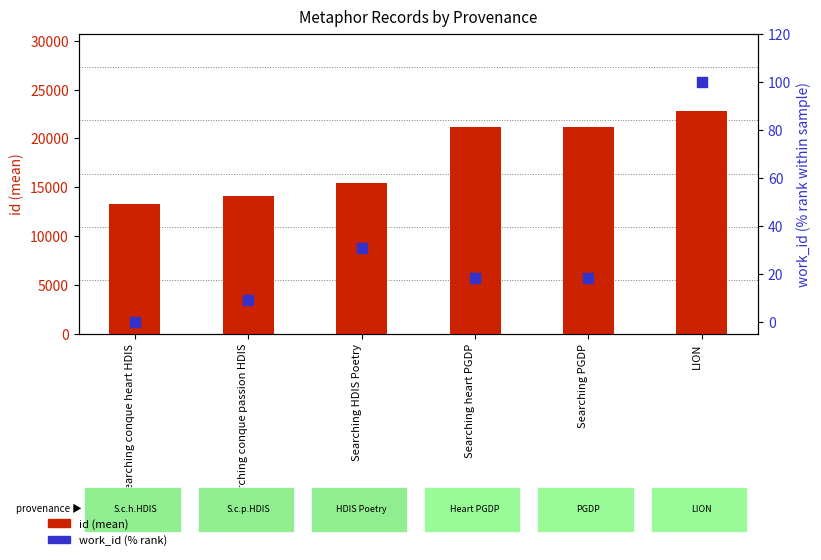

Is the value of id (mean) at Searching PGDP greater than the value of work_id (% rank) at Searching HDIS Poetry?

Yes